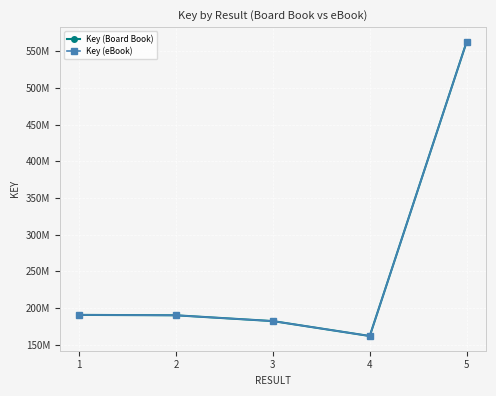

How many values in the Key (Board Book) series are below 190281345?

2